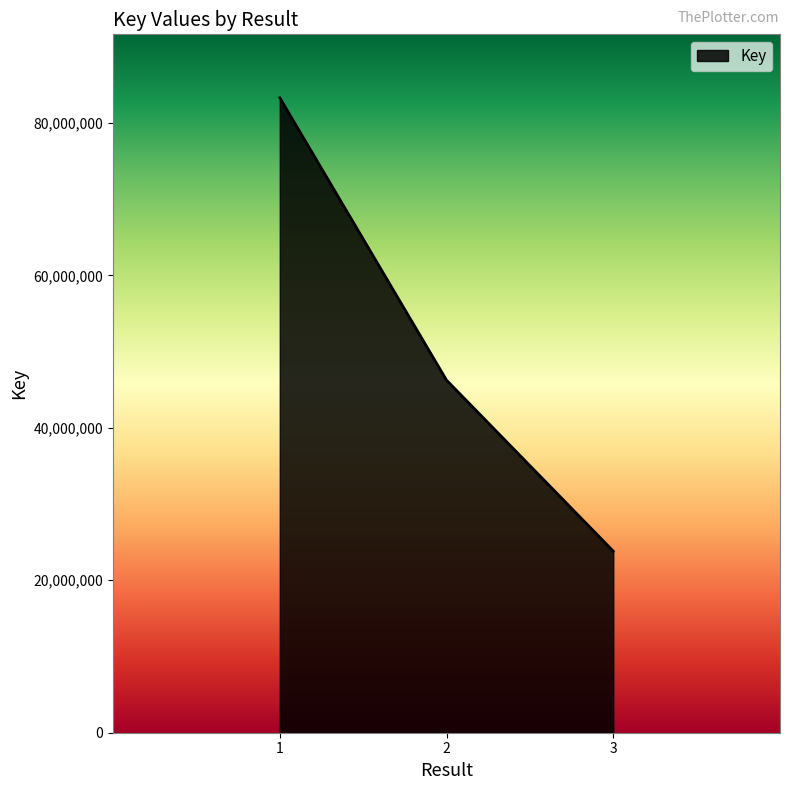

What value does the data have at 2?

46251675